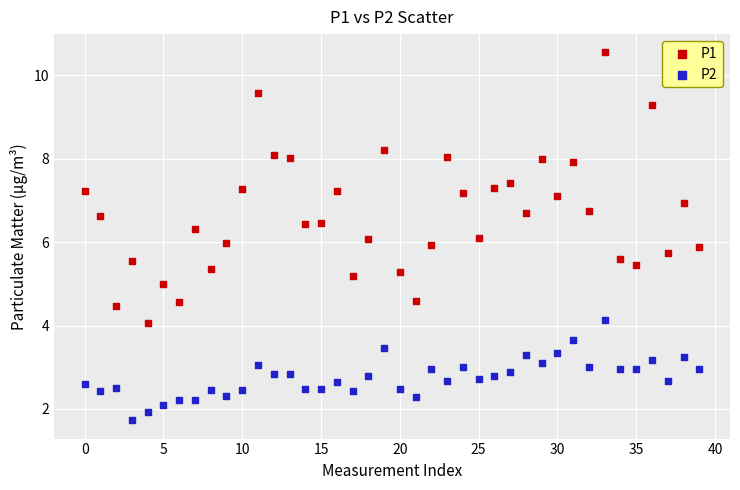

Which series contains the highest Y value?

P1